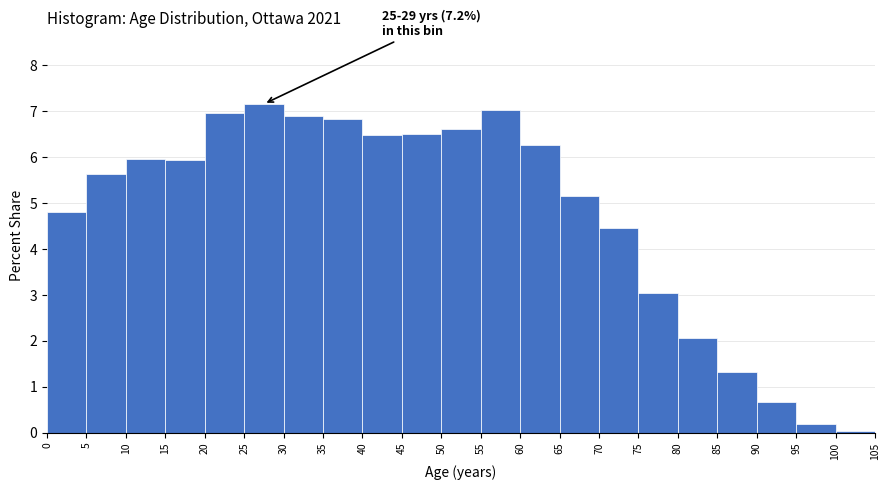

Which range on the x-axis has the tallest bar?

25 to 30